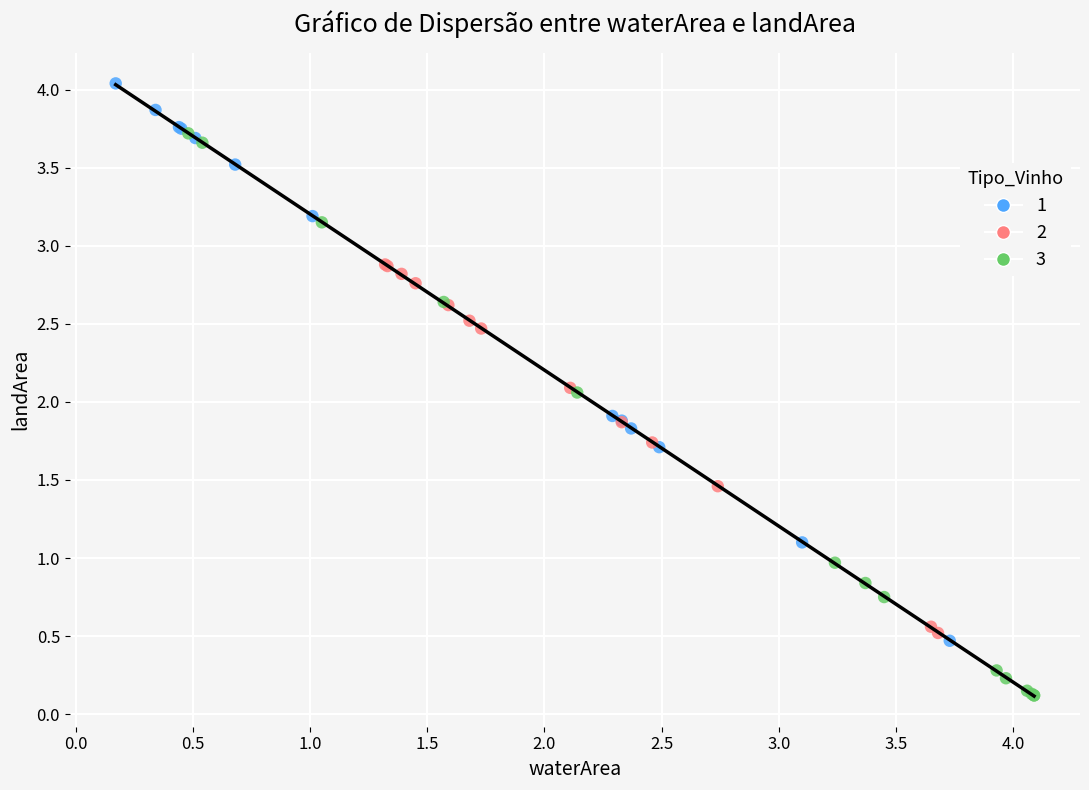

Which series reaches the minimum Y coordinate?

3